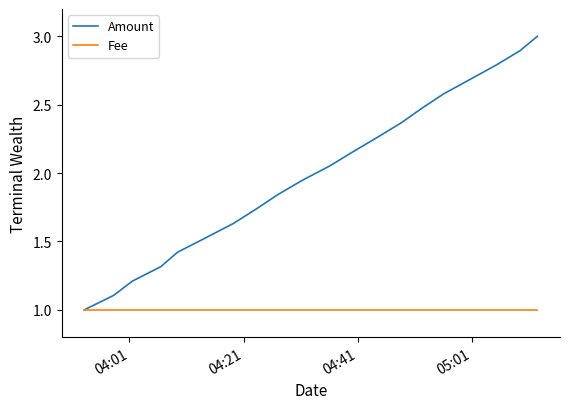

True or false: Fee and Amount cross at least once.

False